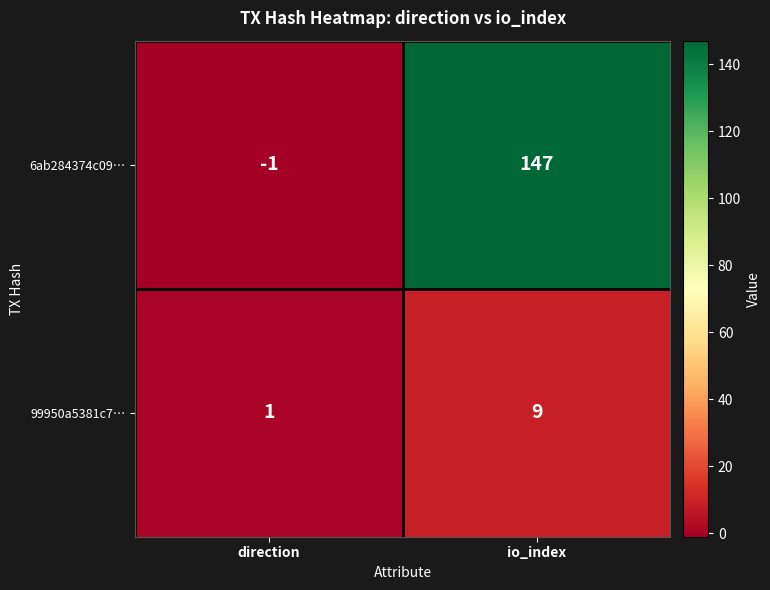

What is the spread (max minus min) of values at io_index?

138